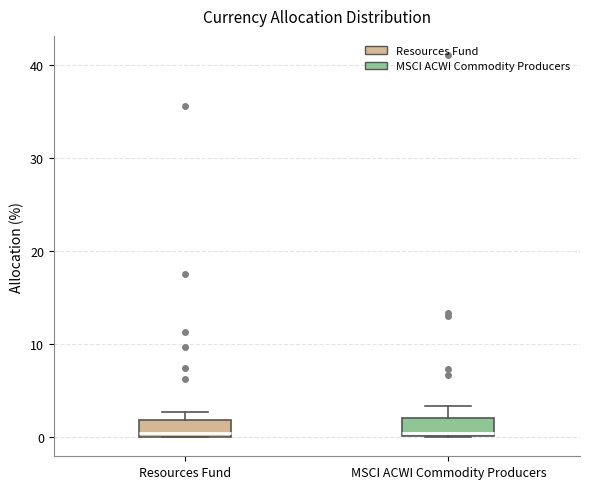

Where is the upper edge of the box for Resources Fund on the y-axis? The values are not printed on the chart, so give them approximately, as read against the axis.

2